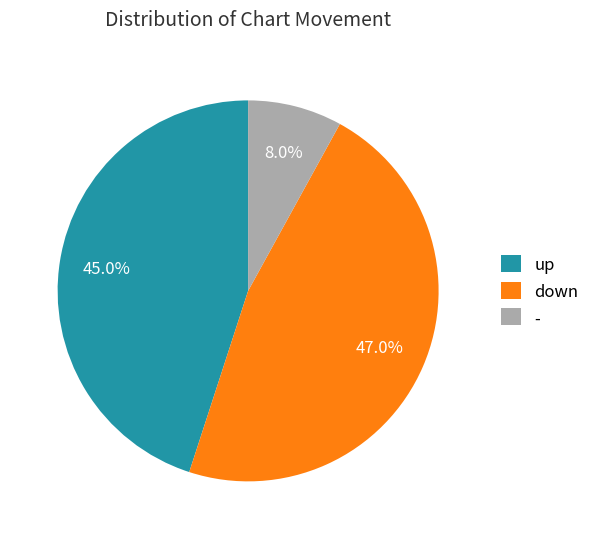

Is there any slice that represents more than half of the pie?

No